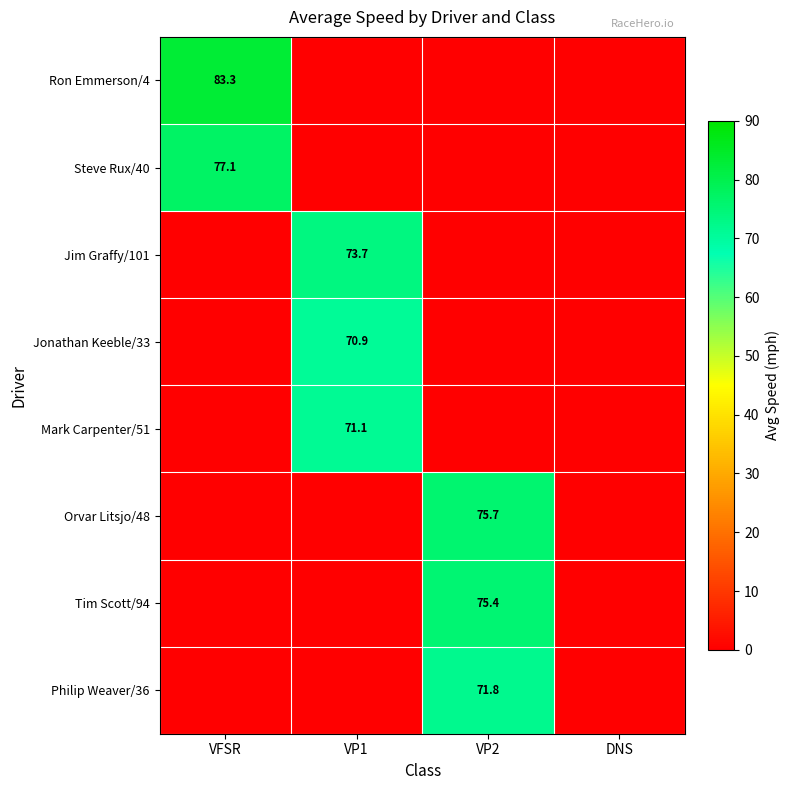

Between VP2 and VFSR, which is larger?

VFSR